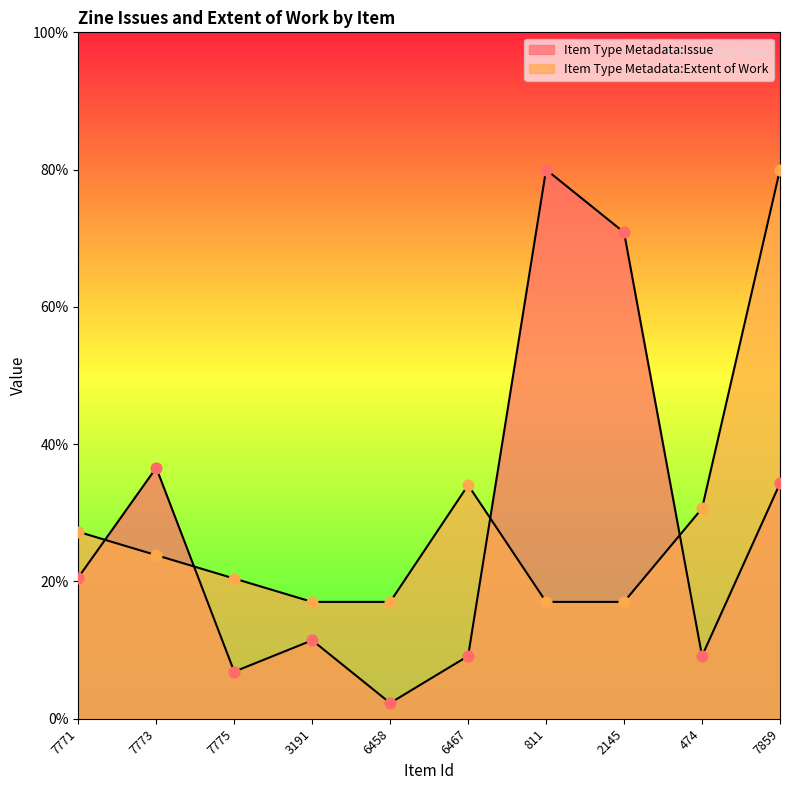

At how many categories does at least one series exceed 74?

2